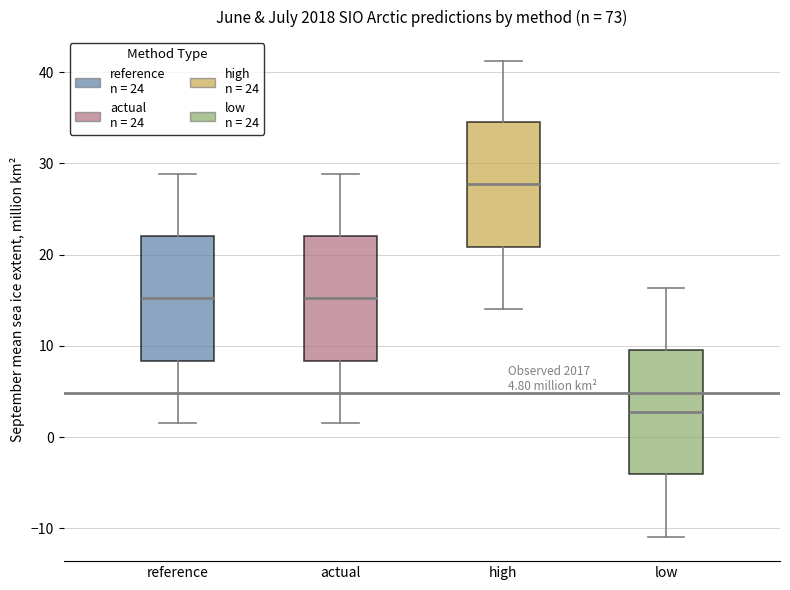

Where is the upper edge of the box for reference on the y-axis? The values are not printed on the chart, so give them approximately, as read against the axis.

22